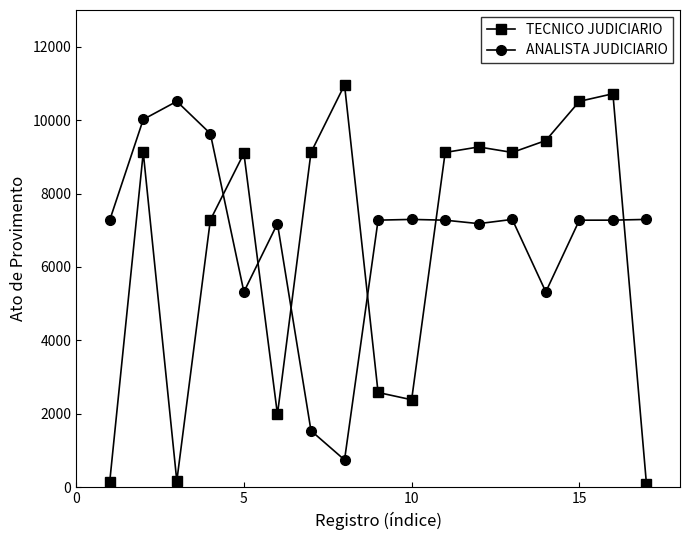

What is the highest value of the ANALISTA JUDICIARIO series?

10512